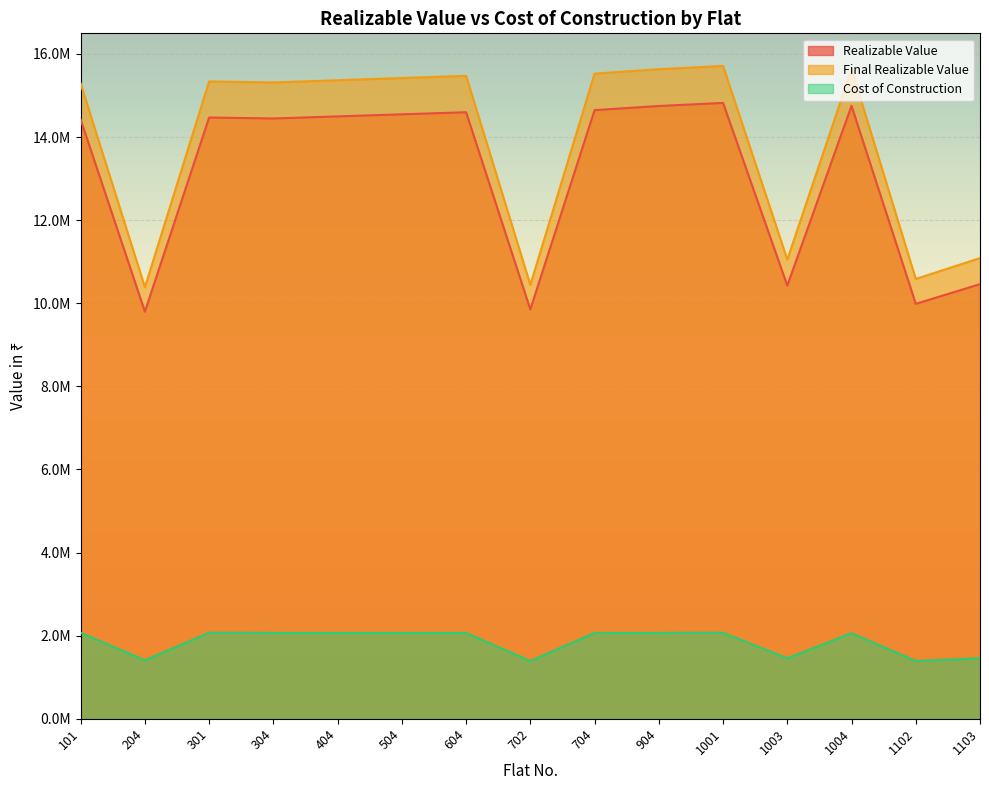

The Cost of Construction series shows 1455300 at 1003. True or false?

True